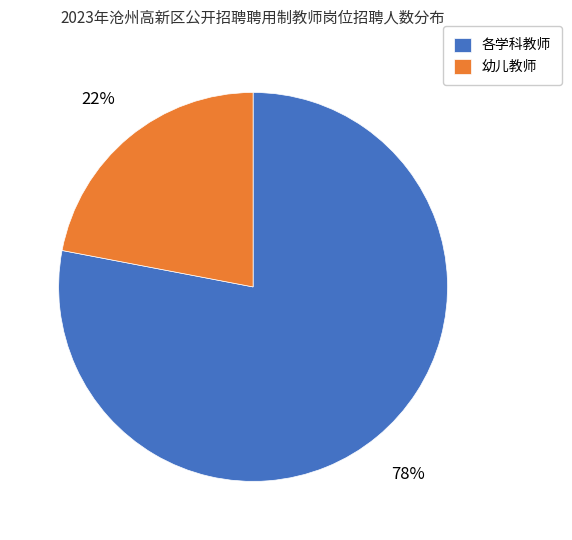

Is there a majority slice in this chart?

Yes